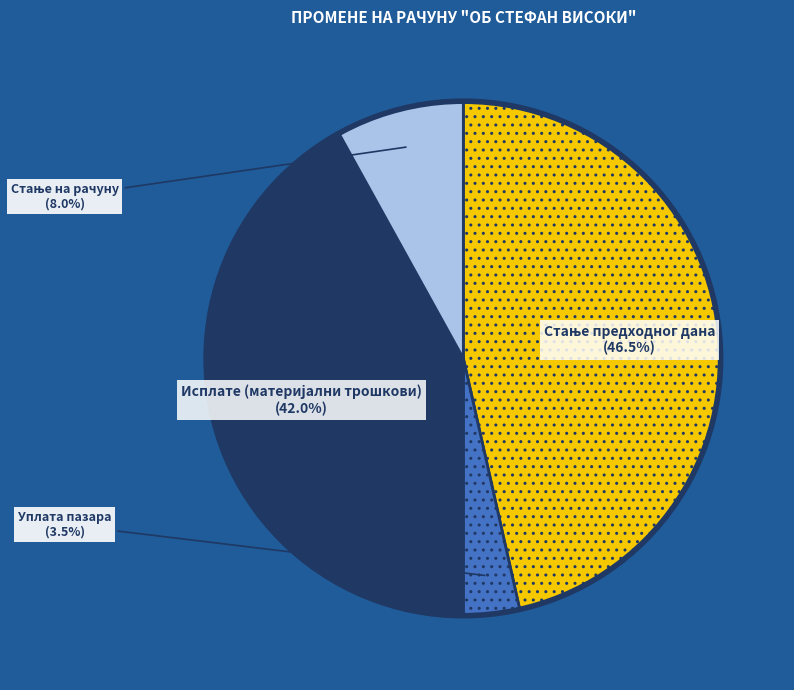

How many segments does this pie chart have?

4